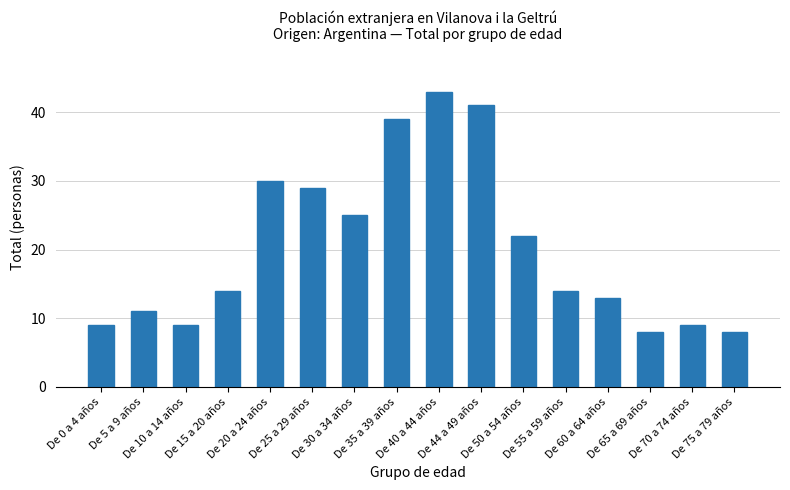

What is the minimum value shown in the chart?

8